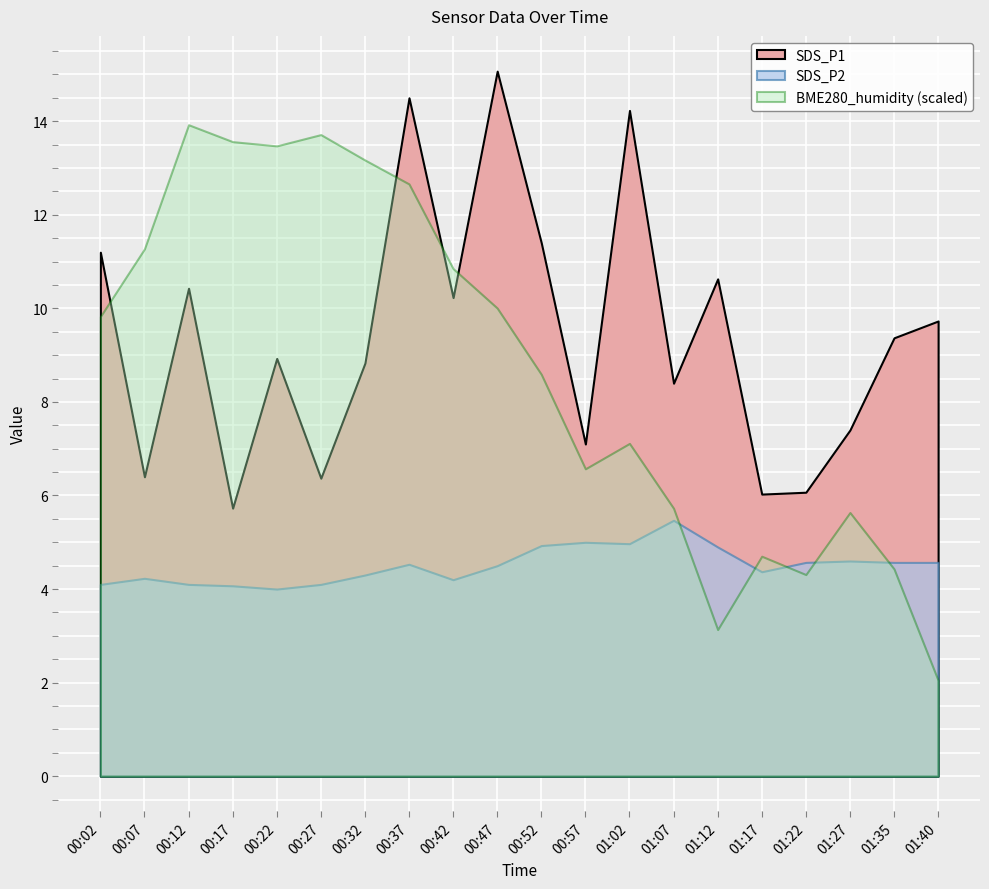

What is the difference between the maximum and second lowest values in the SDS_P1 series?

9.0